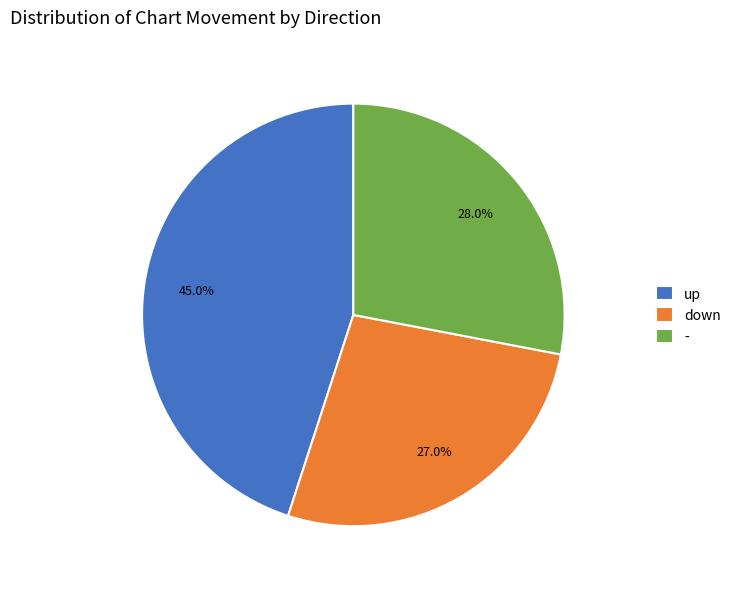

Approximately how many times larger is the value at up compared to -?

1.6